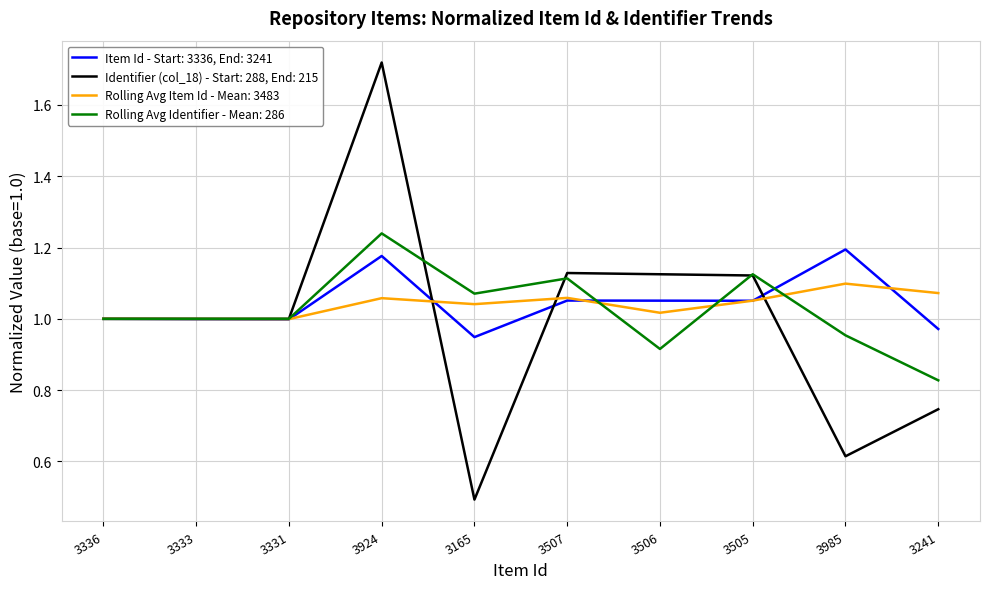

What position from the left is 3333?

2